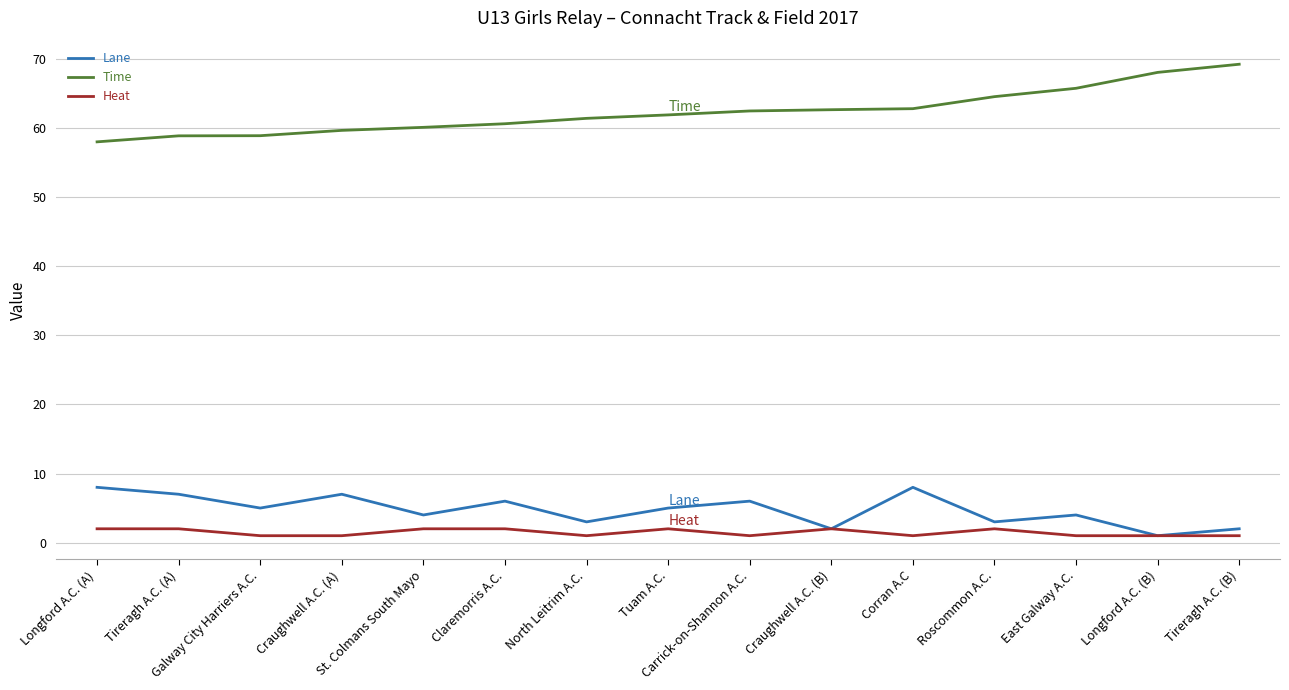

What value does the Heat series have at St. Colmans South Mayo?

2.0